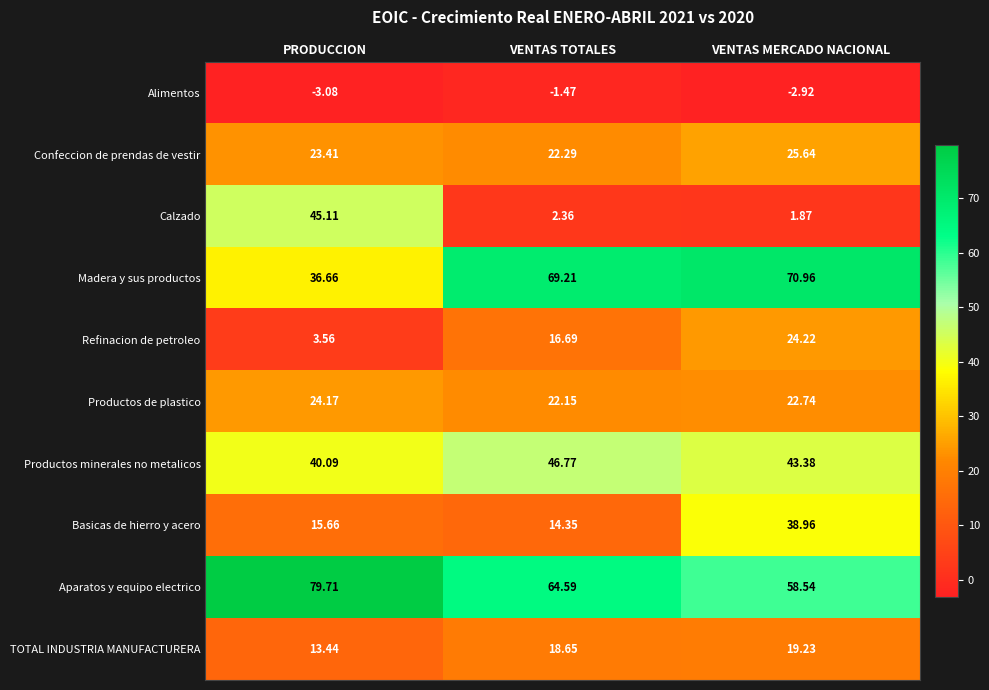

Which category has the highest value in the Confeccion de prendas de vestir series?

VENTAS MERCADO NACIONAL